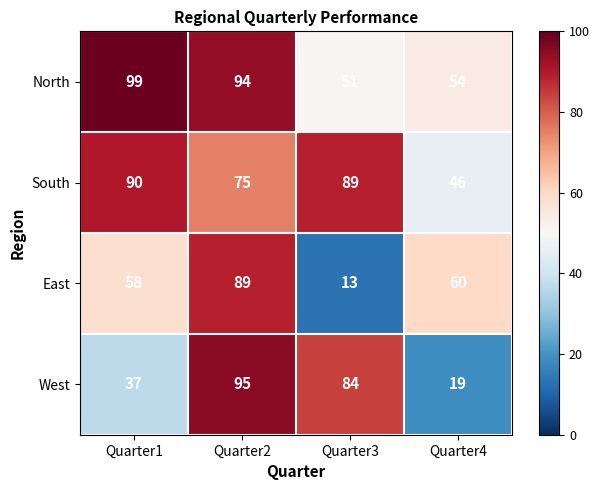

What is the average value of the East series?

55